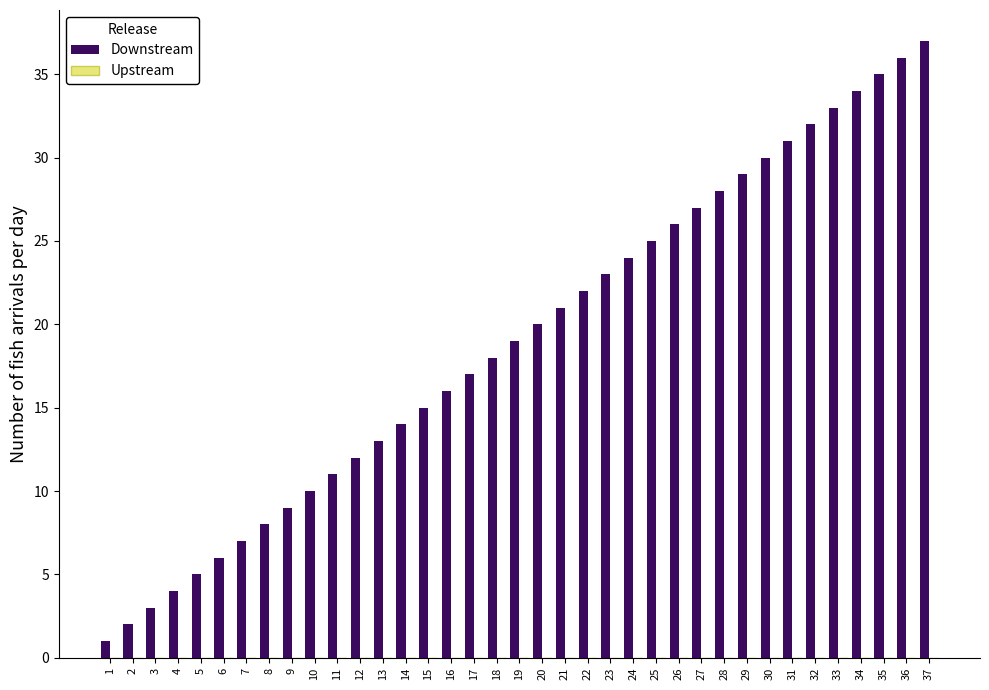

List the labels in order of value, largest first.

37, 36, 35, 34, 33, 32, 31, 30, 29, 28, 27, 26, 25, 24, 23, 22, 21, 20, 19, 18, 17, 16, 15, 14, 13, 12, 11, 10, 9, 8, 7, 6, 5, 4, 3, 2, 1